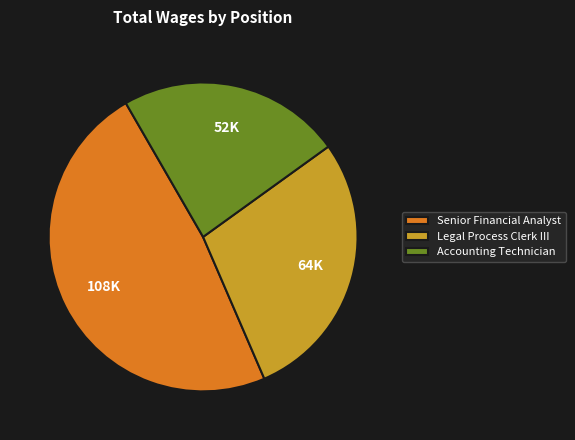

Do Senior Financial Analyst and Accounting Technician together represent more than half of the pie?

Yes